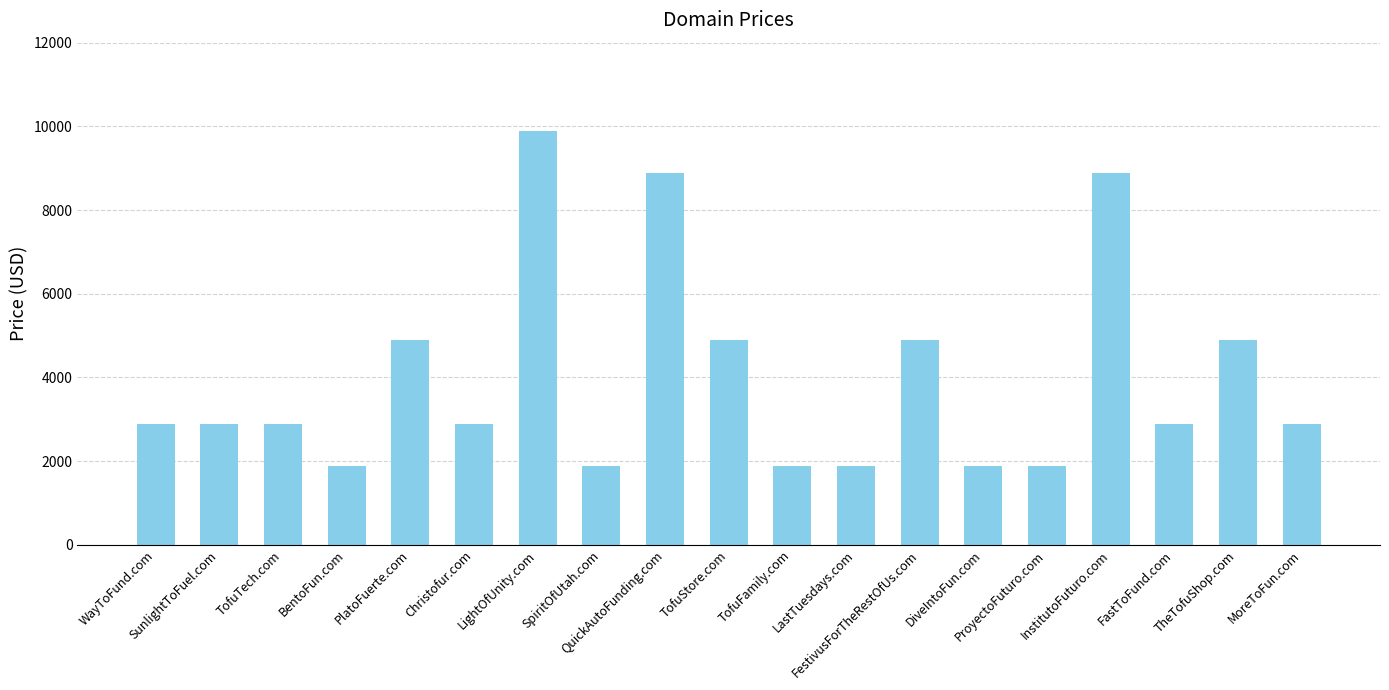

How many categories are shown in the chart?

19